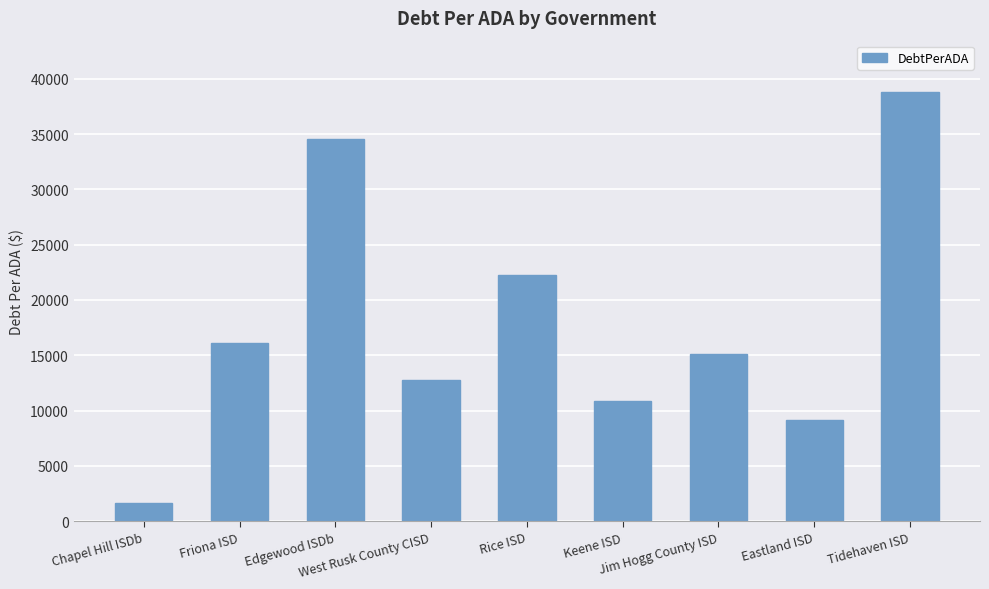

Between Rice ISD and Tidehaven ISD, which is larger?

Tidehaven ISD